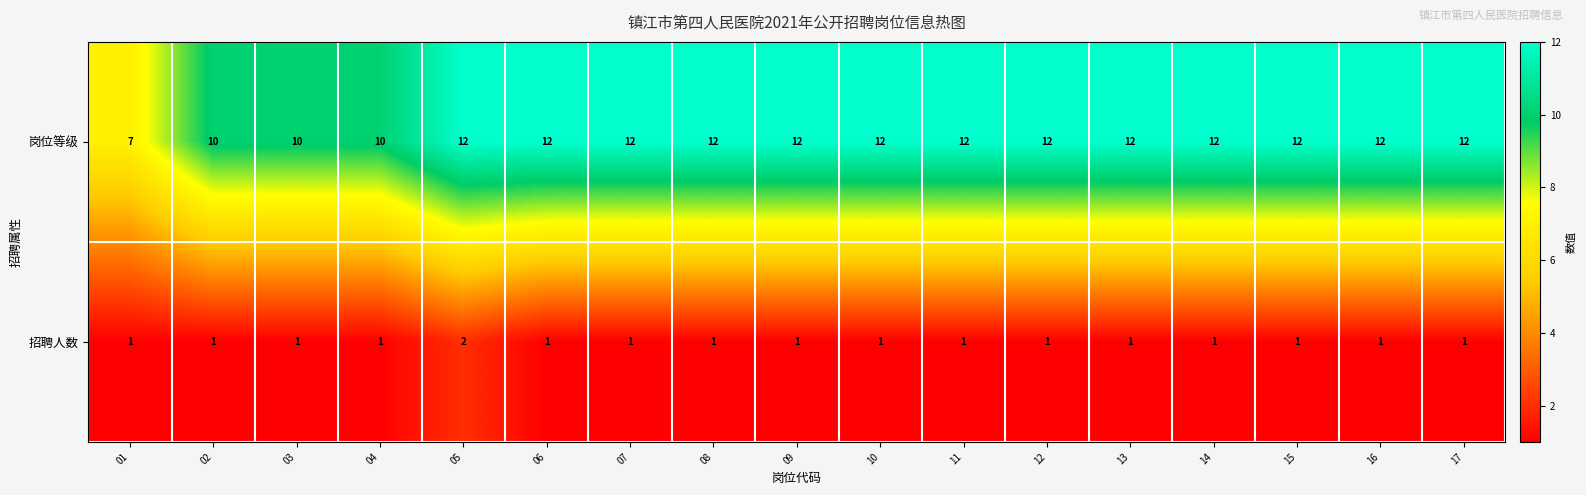

Count the 招聘人数 values in the range 1 to 2.

17